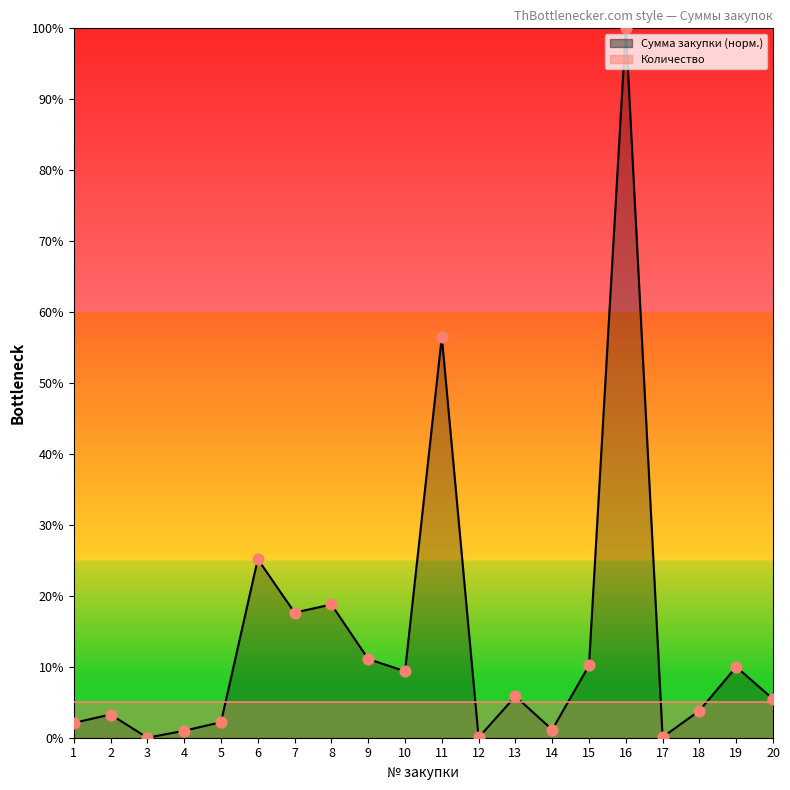

At which category is the sum across all series the highest?

16